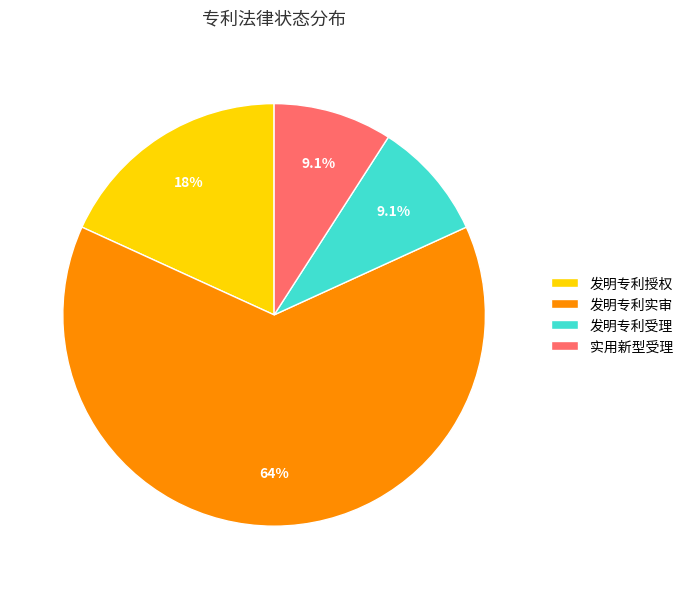

Approximately how many times larger is the value at 发明专利实审 compared to 发明专利受理?

7.0